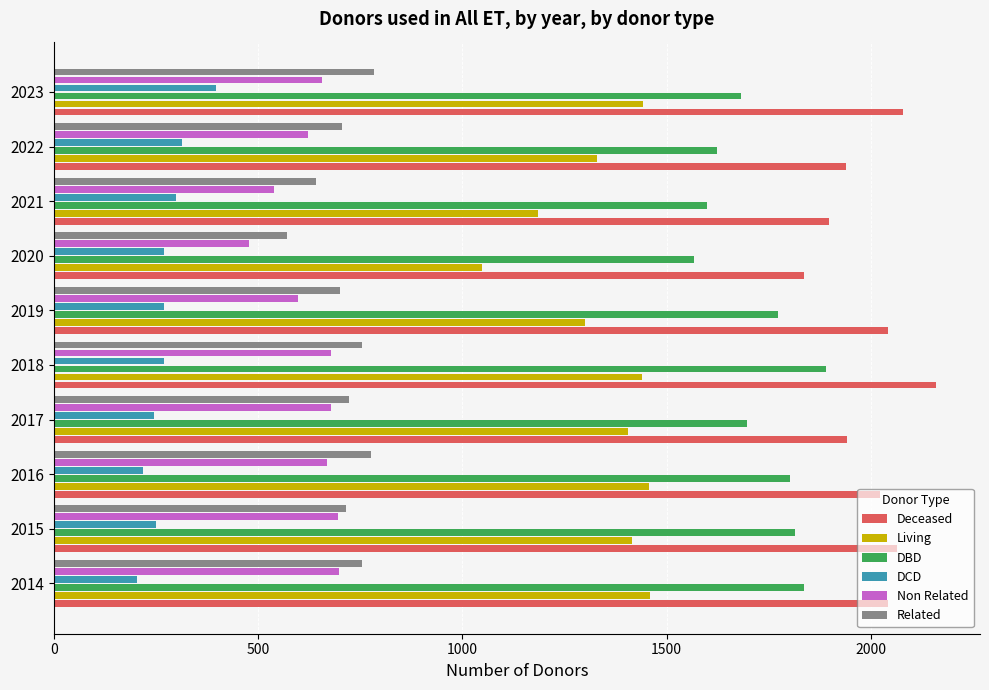

Rank the series at 2020 from lowest to highest value.

DCD, Non Related, Related, Living, DBD, Deceased